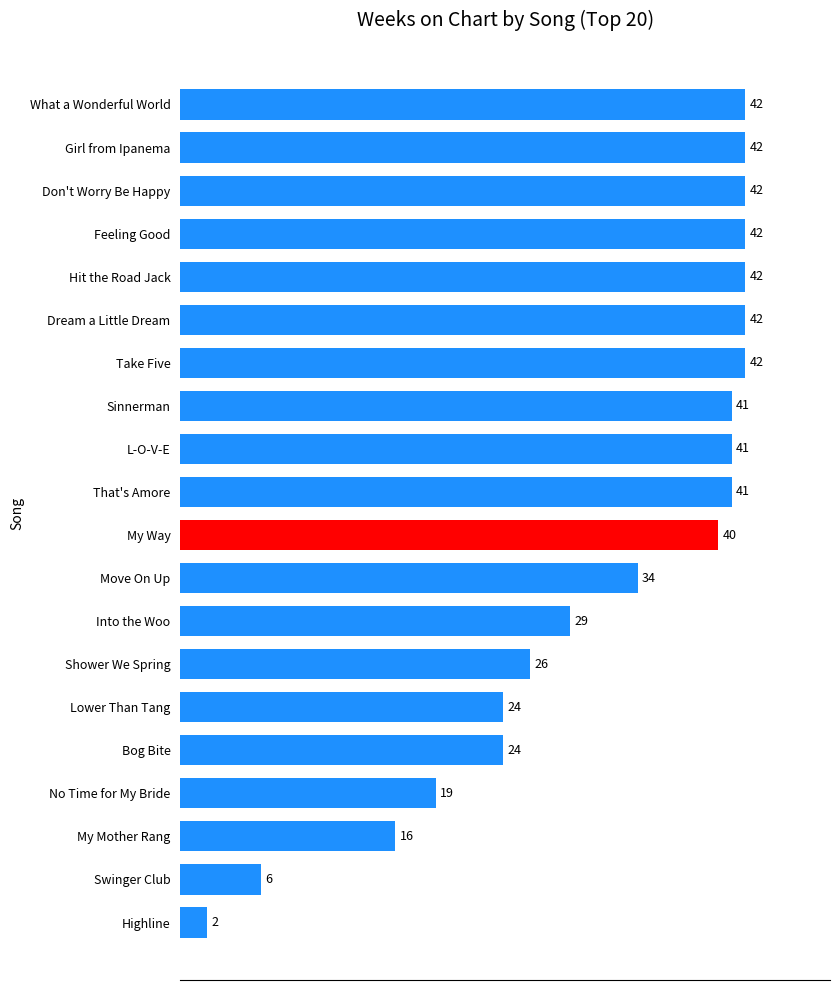

Reading top to bottom, extract all data points from this chart.

What a Wonderful World=42	Girl from Ipanema=42	Don't Worry Be Happy=42	Feeling Good=42	Hit the Road Jack=42	Dream a Little Dream=42	Take Five=42	Sinnerman=41	L-O-V-E=41	That's Amore=41	My Way=40	Move On Up=34	Into the Woo=29	Shower We Spring=26	Lower Than Tang=24	Bog Bite=24	No Time for My Bride=19	My Mother Rang=16	Swinger Club=6	Highline=2